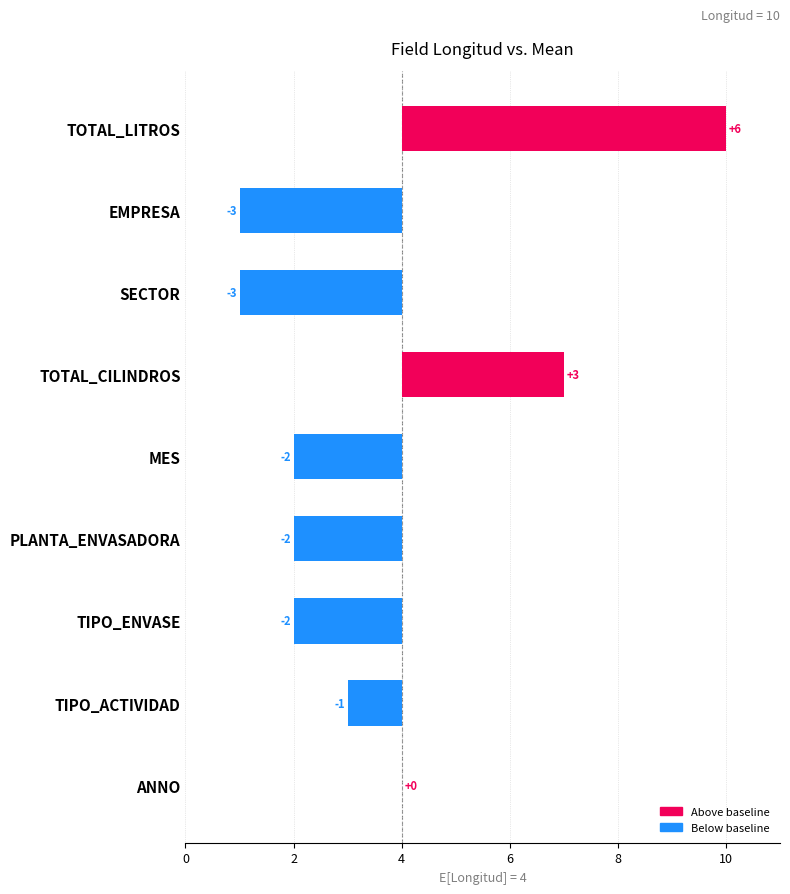

True or false: the data shows -1 at TIPO_ACTIVIDAD.

True